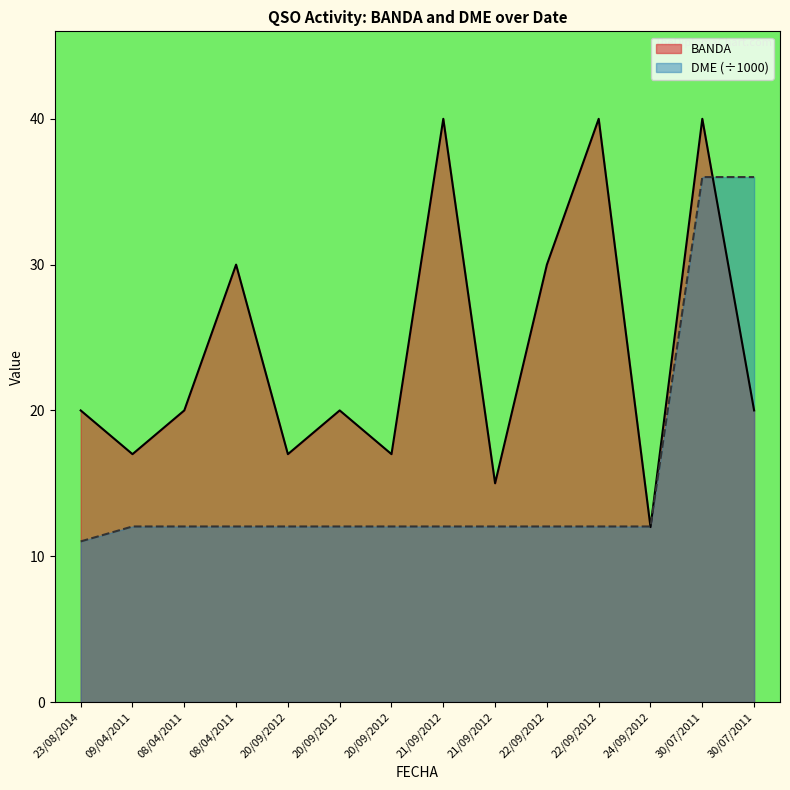

Where is the first local maximum for BANDA?

08/04/2011